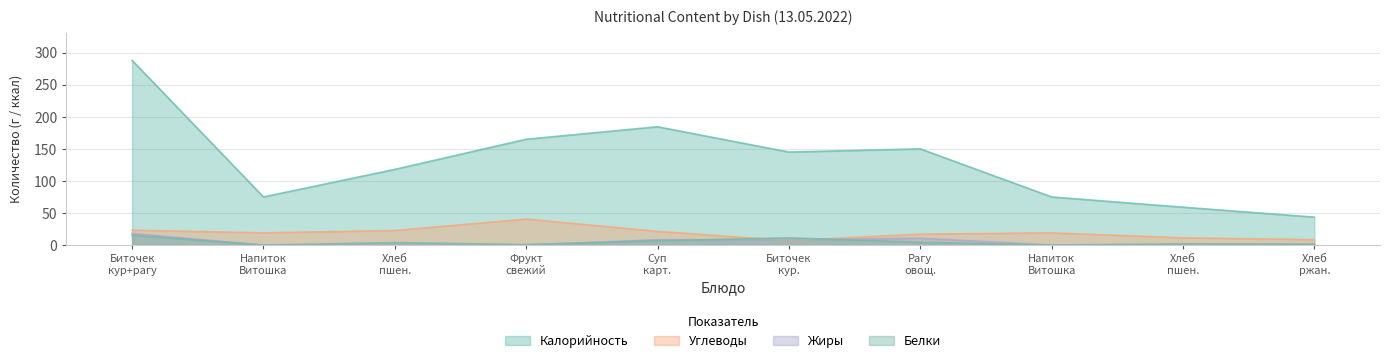

True or false: Жиры has a value of 0.4 at Хлеб ржан..

False